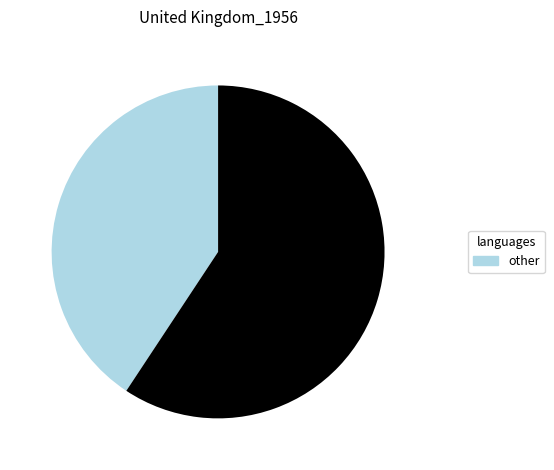

Does any single category account for the majority?

Yes